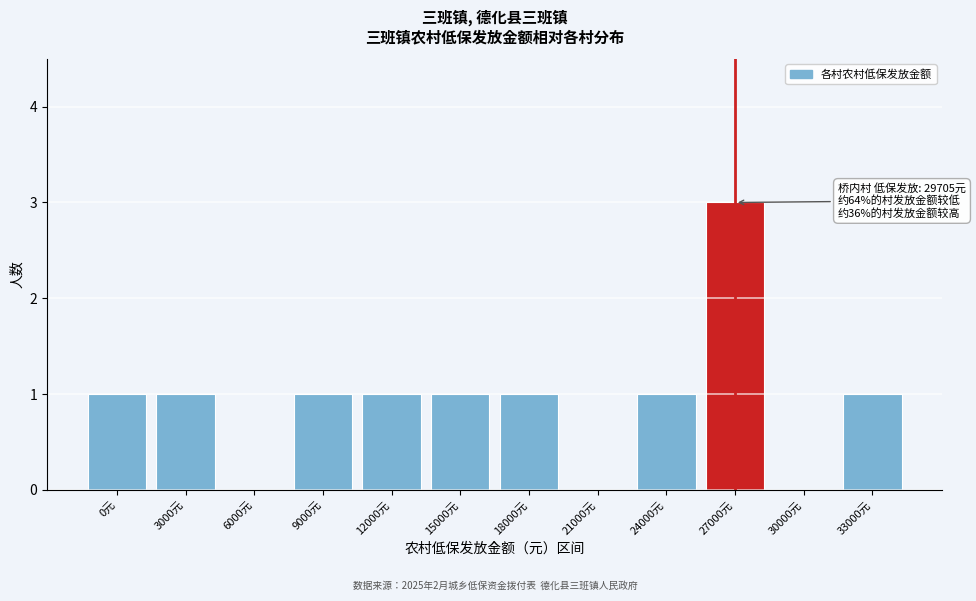

Reading right to left, extract all data points from this chart.

33000元=1	30000元=0	27000元=3	24000元=1	21000元=0	18000元=1	15000元=1	12000元=1	9000元=1	6000元=0	3000元=1	0元=1